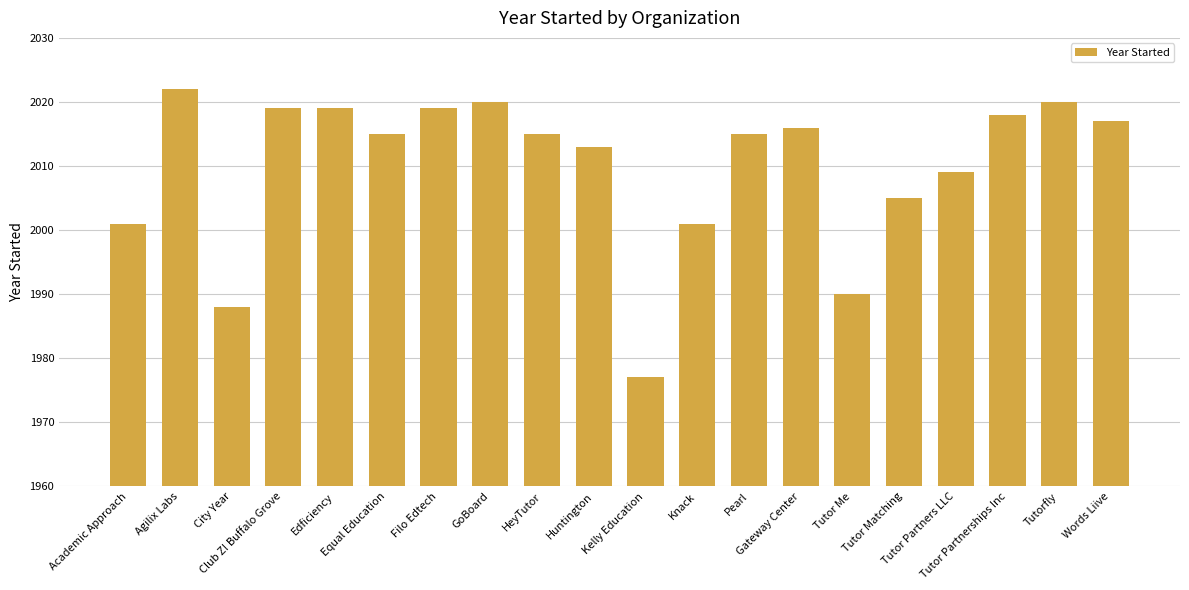

What is the average value?

2010